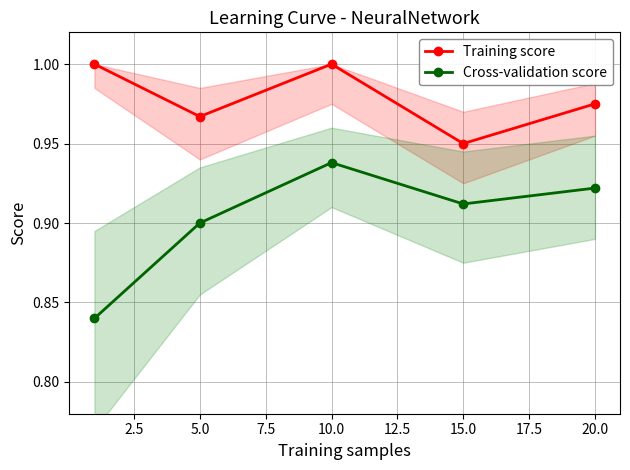

At how many categories does at least one series exceed 0?

5